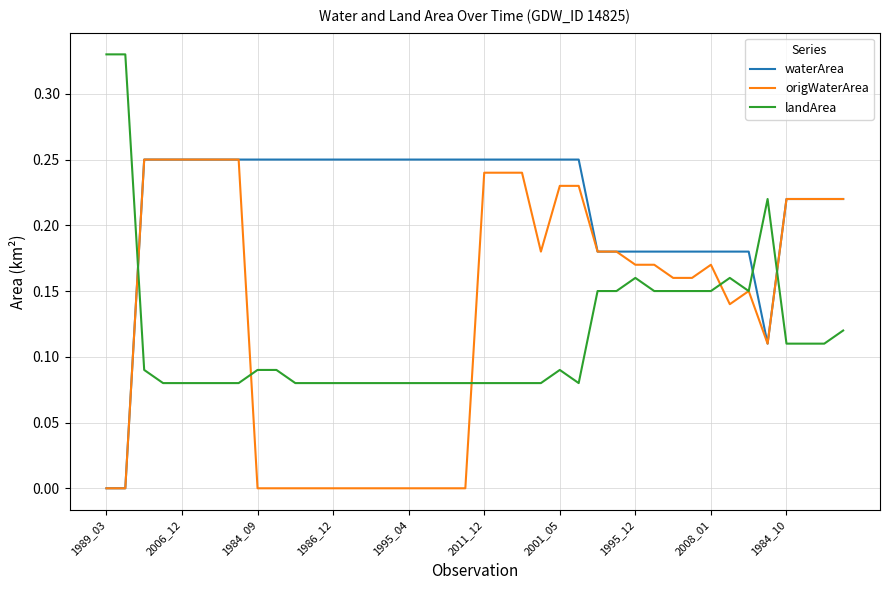

List the series in order of their overall mean, highest first.

waterArea, origWaterArea, landArea